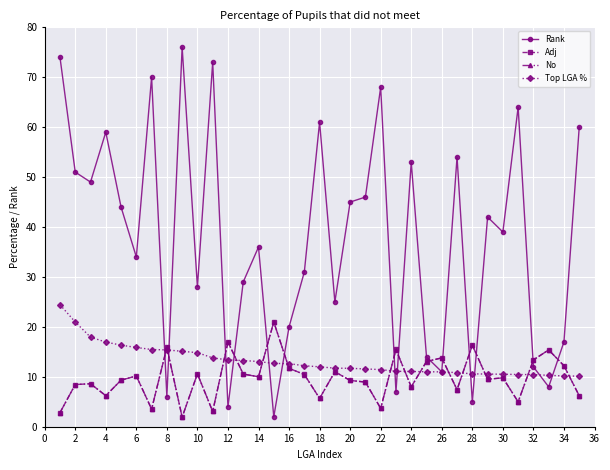

Which series has the largest range (max minus min)?

Rank